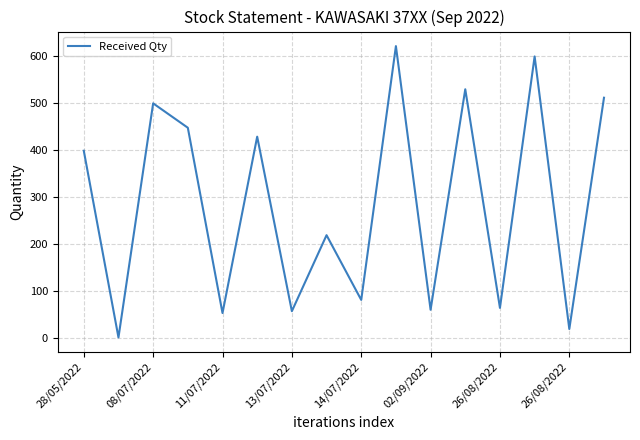

What is the difference between the maximum and minimum values?

621